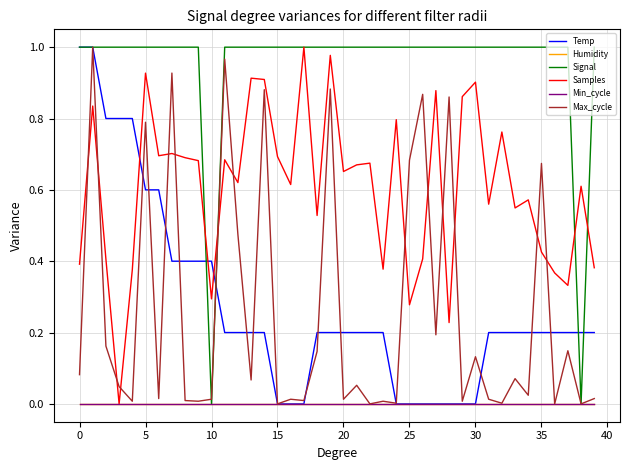

Is this an area chart (filled region under the line)?

No